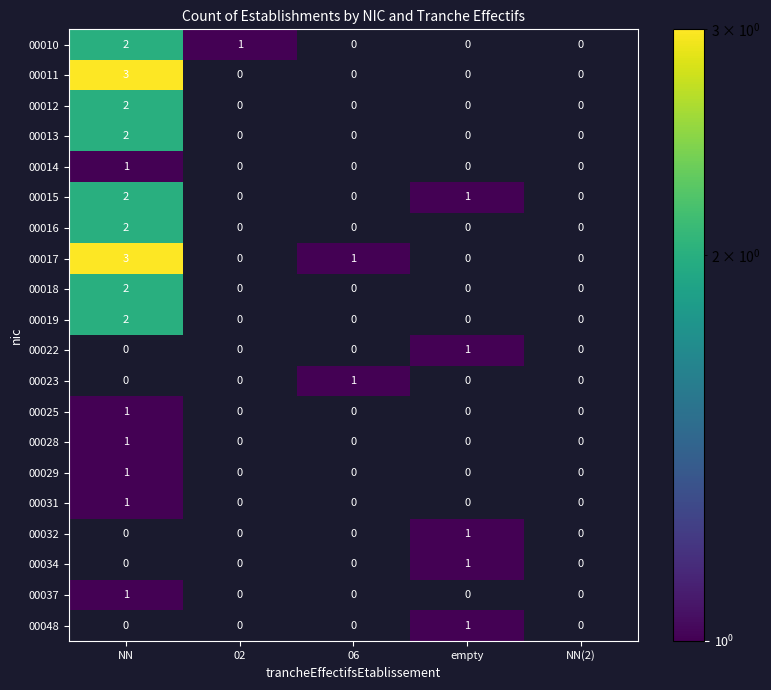

At how many categories does at least one series exceed 2?

1